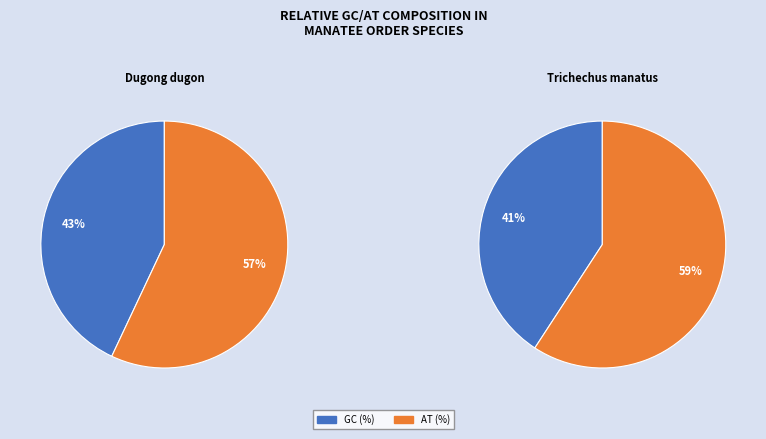

What is the change in value from GC (%) to AT (%)?

+14